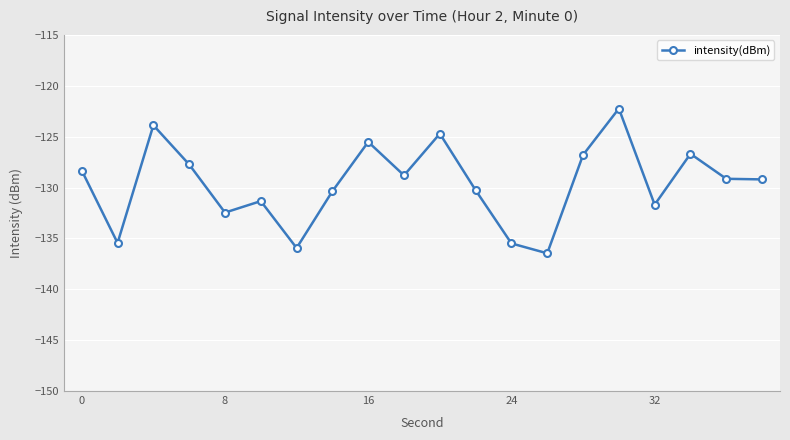

How many interior local peaks (higher than both neighbors) does the data have?

6